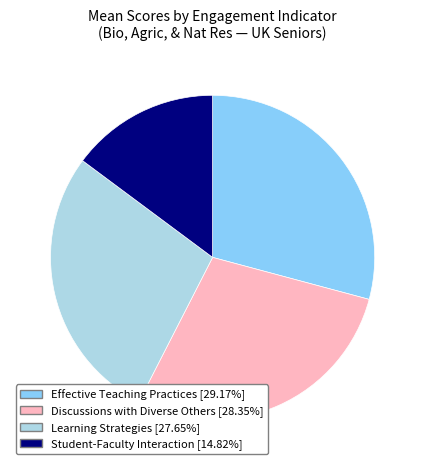

Does any single category account for the majority?

No